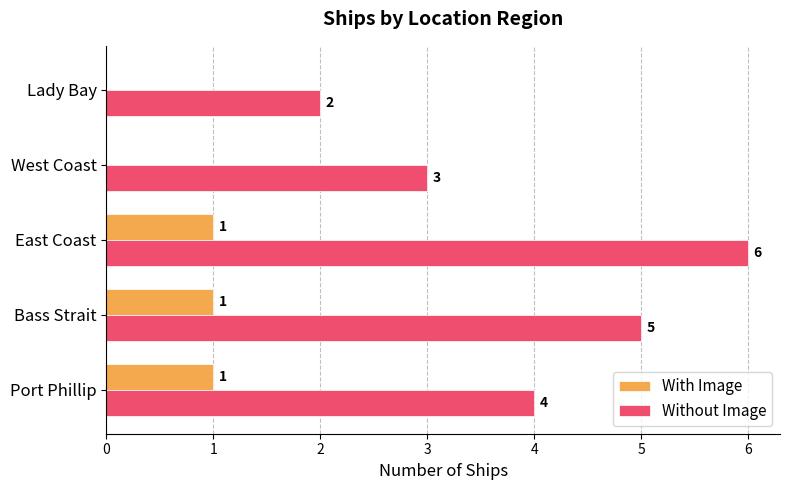

At which label is Without Image closest to 4?

Port Phillip